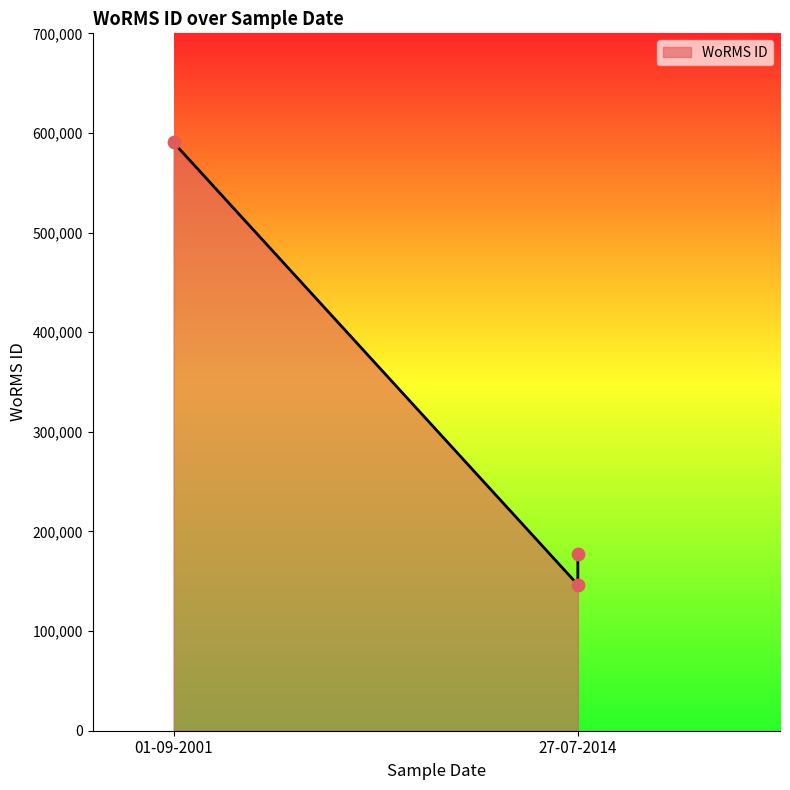

Approximately how many times larger is the value at 27-07-2014 compared to 27-07-2014?

0.8